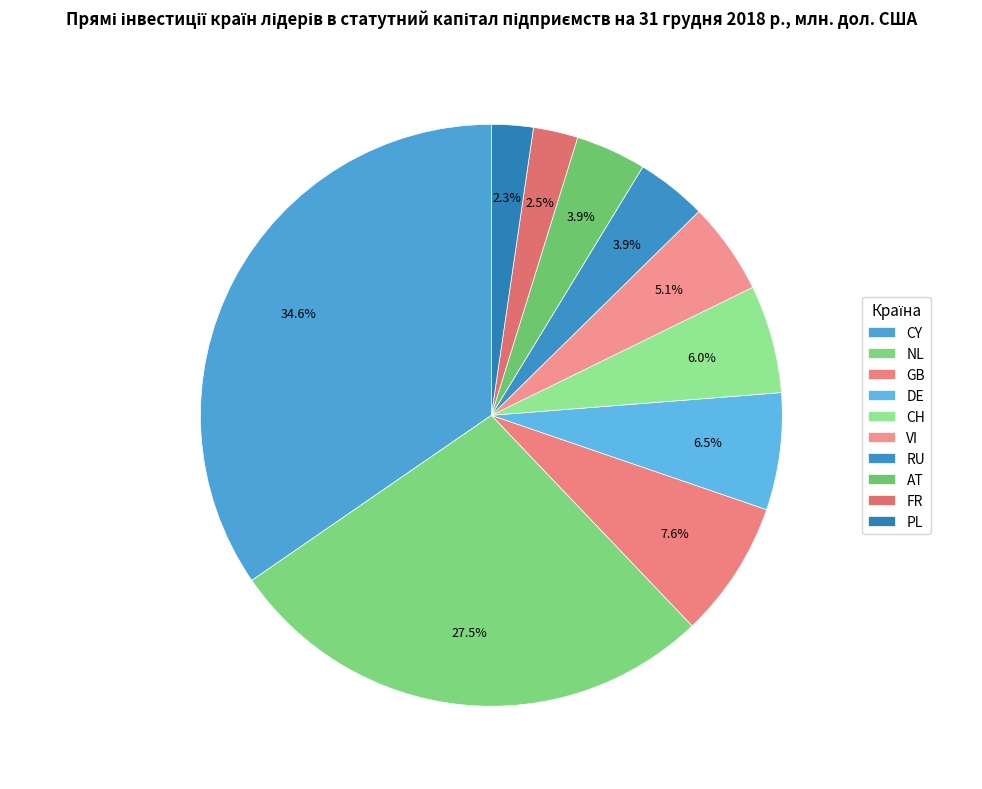

To the nearest percent, what is the difference between the CH and RU slice percentages?

2%